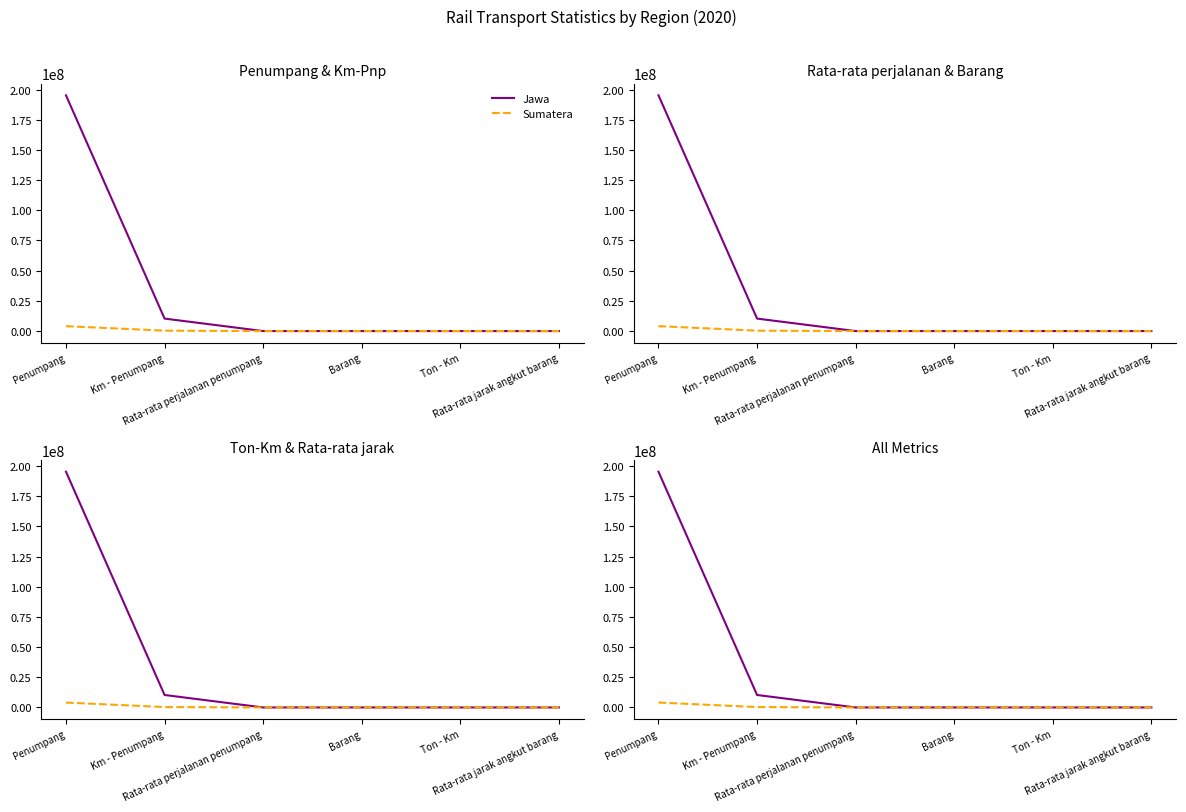

True or false: Sumatera and Jawa intersect in this chart.

True